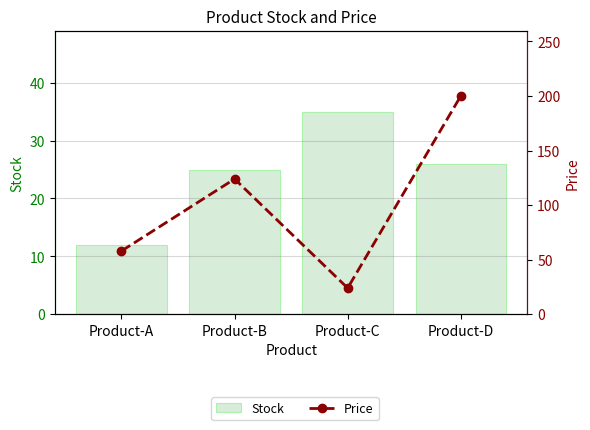

What is the value of the Stock bar at the 1st from the left?

12